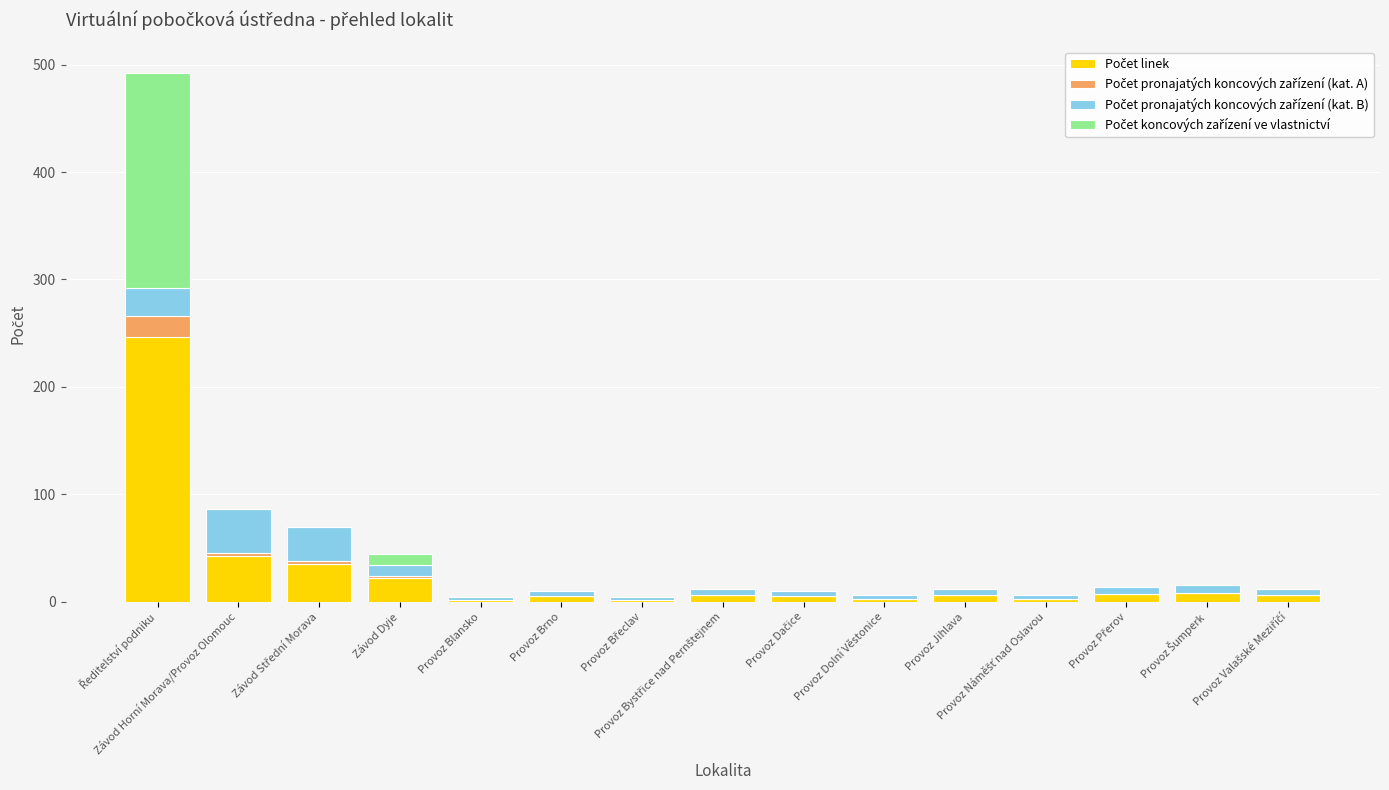

Count the number of data series in this chart.

4